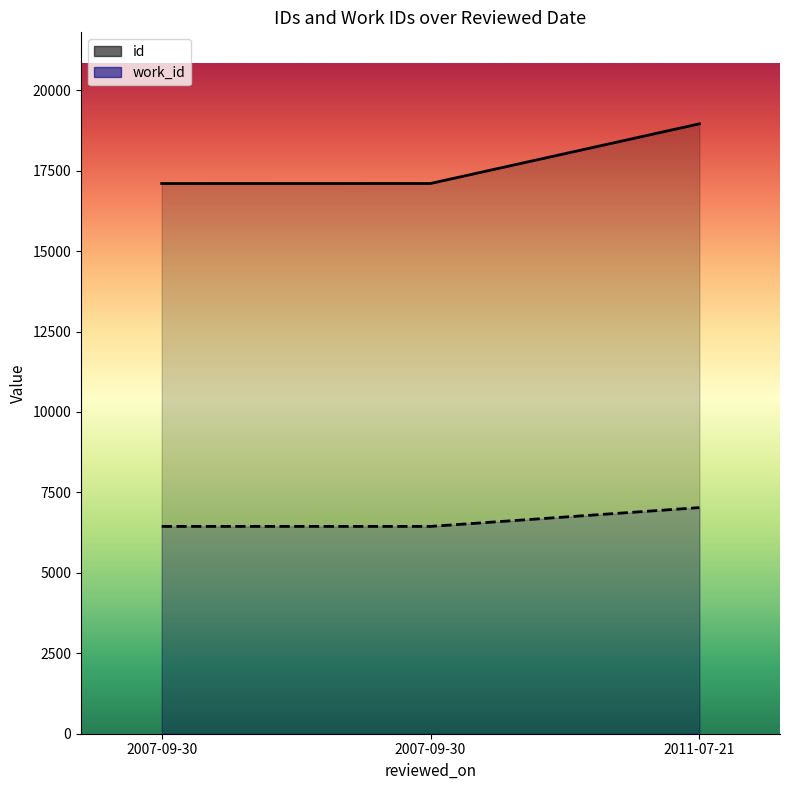

What is the smallest value displayed?

6443